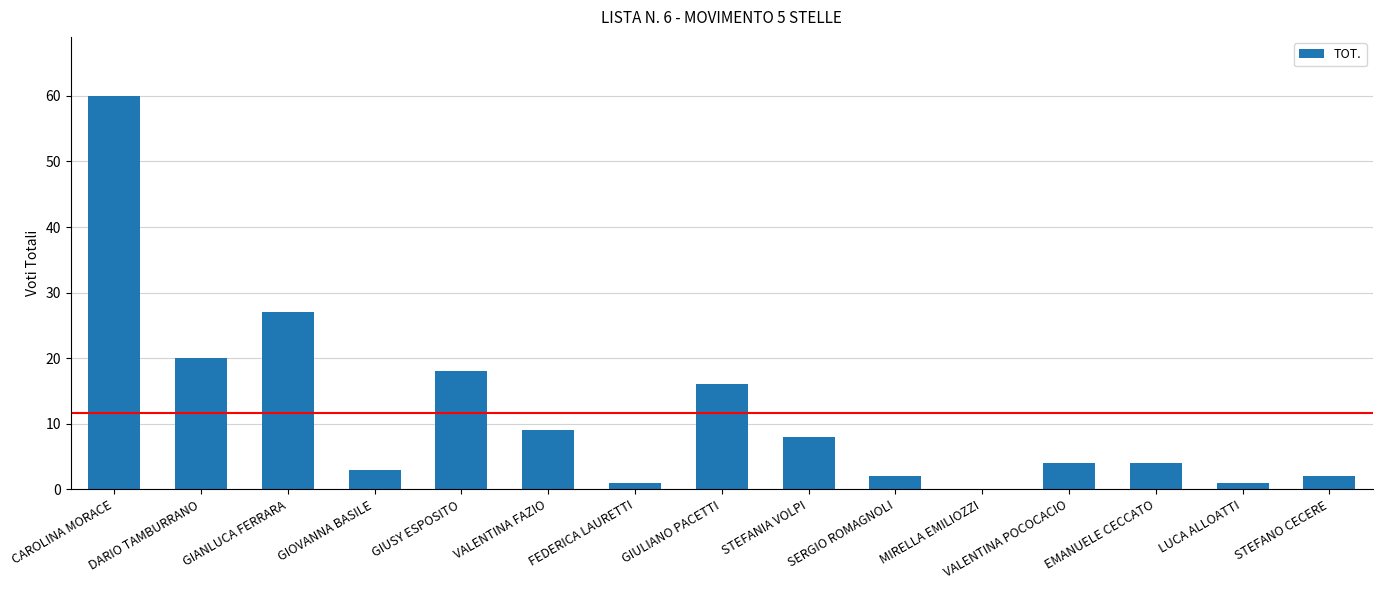

Is it true that the value at VALENTINA POCOCACIO is 7?

False